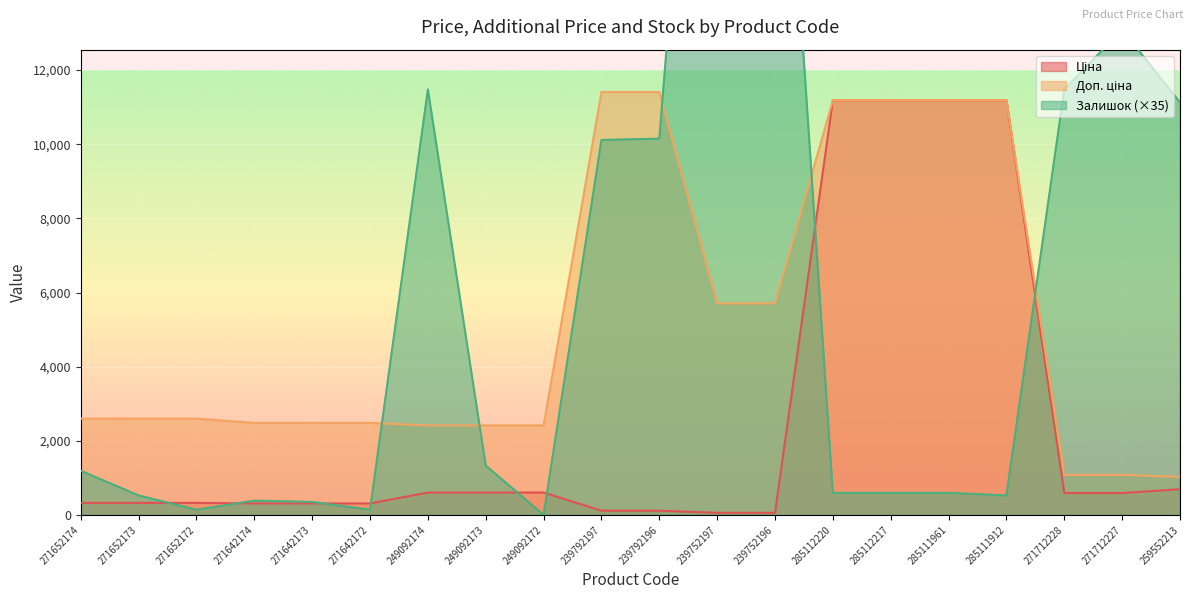

Which category has the highest value in the Доп. ціна series?

239792197